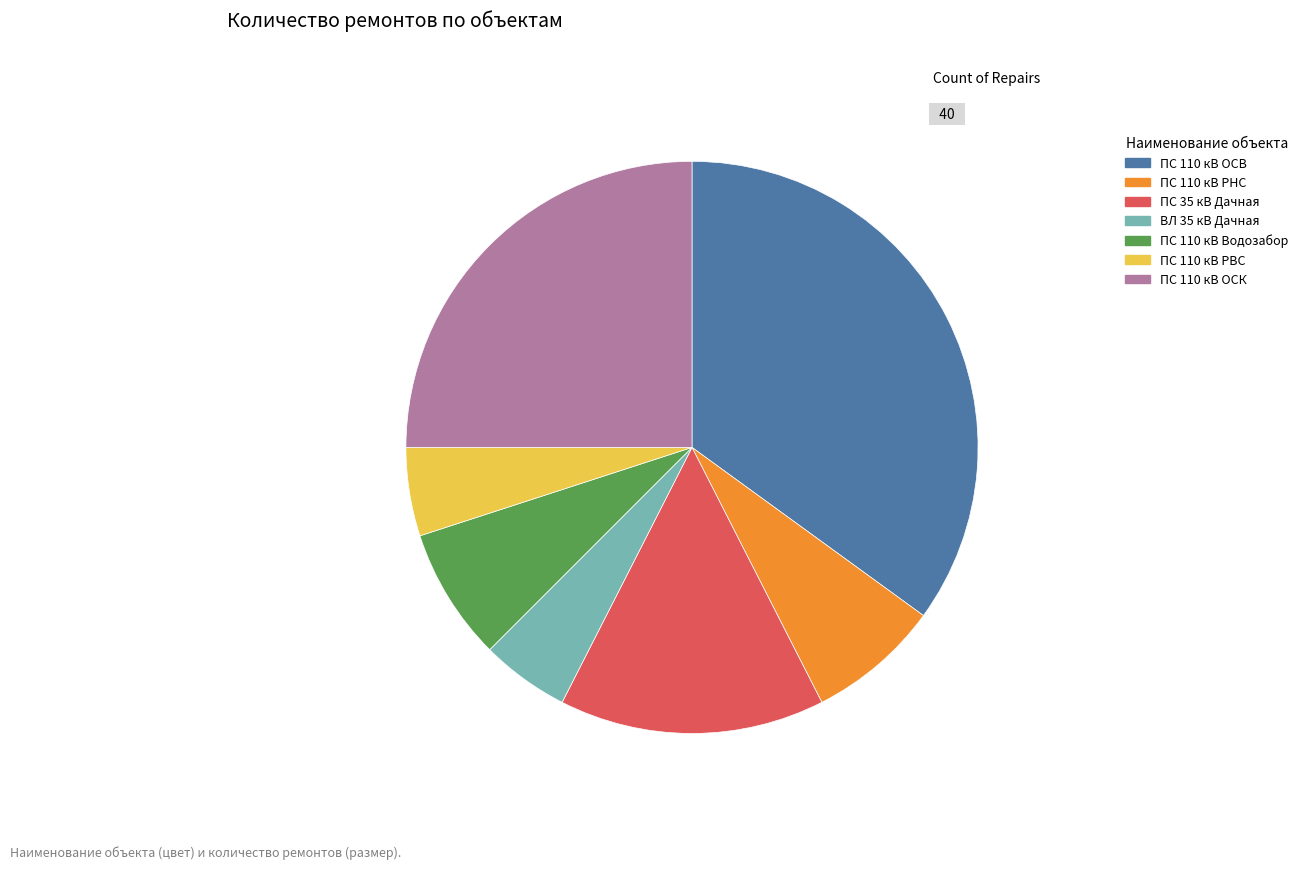

Which has a higher value, ВЛ 35 кВ Дачная or ПС 35 кВ Дачная?

ПС 35 кВ Дачная